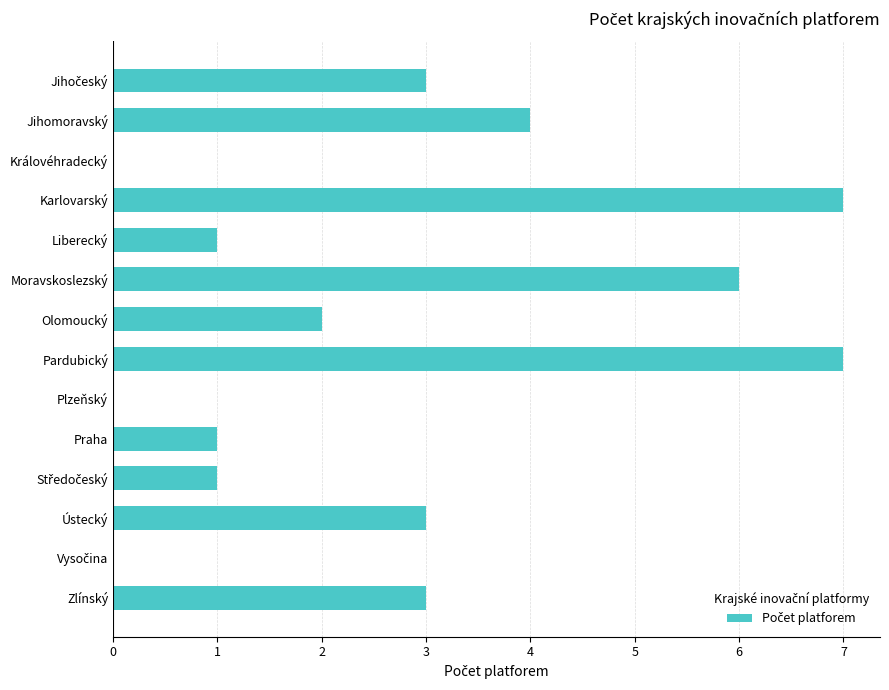

What is the average value?

3